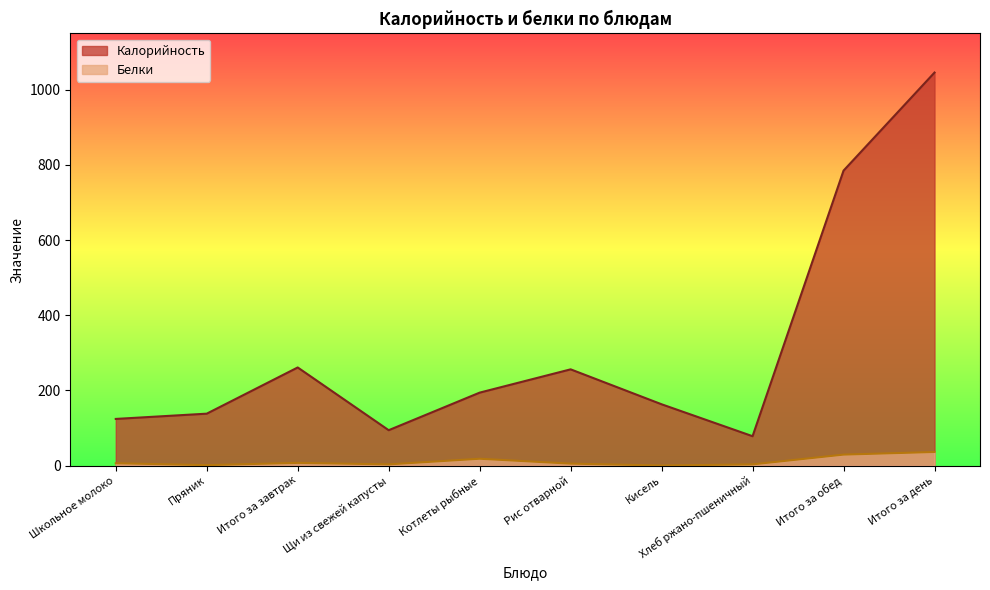

Where is the first local minimum for Калорийность?

Щи из свежей капусты